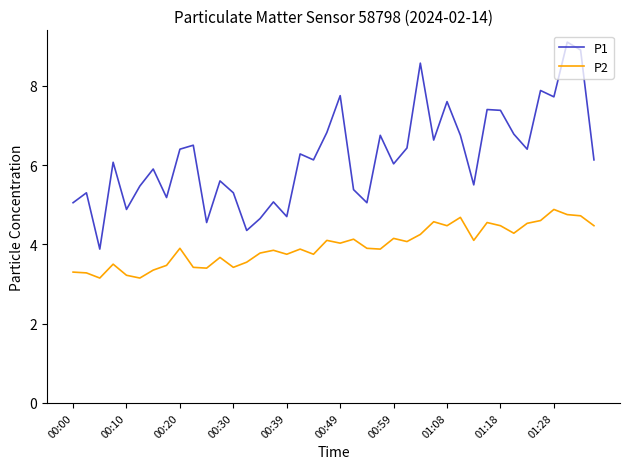

How many lines are shown in the chart?

2